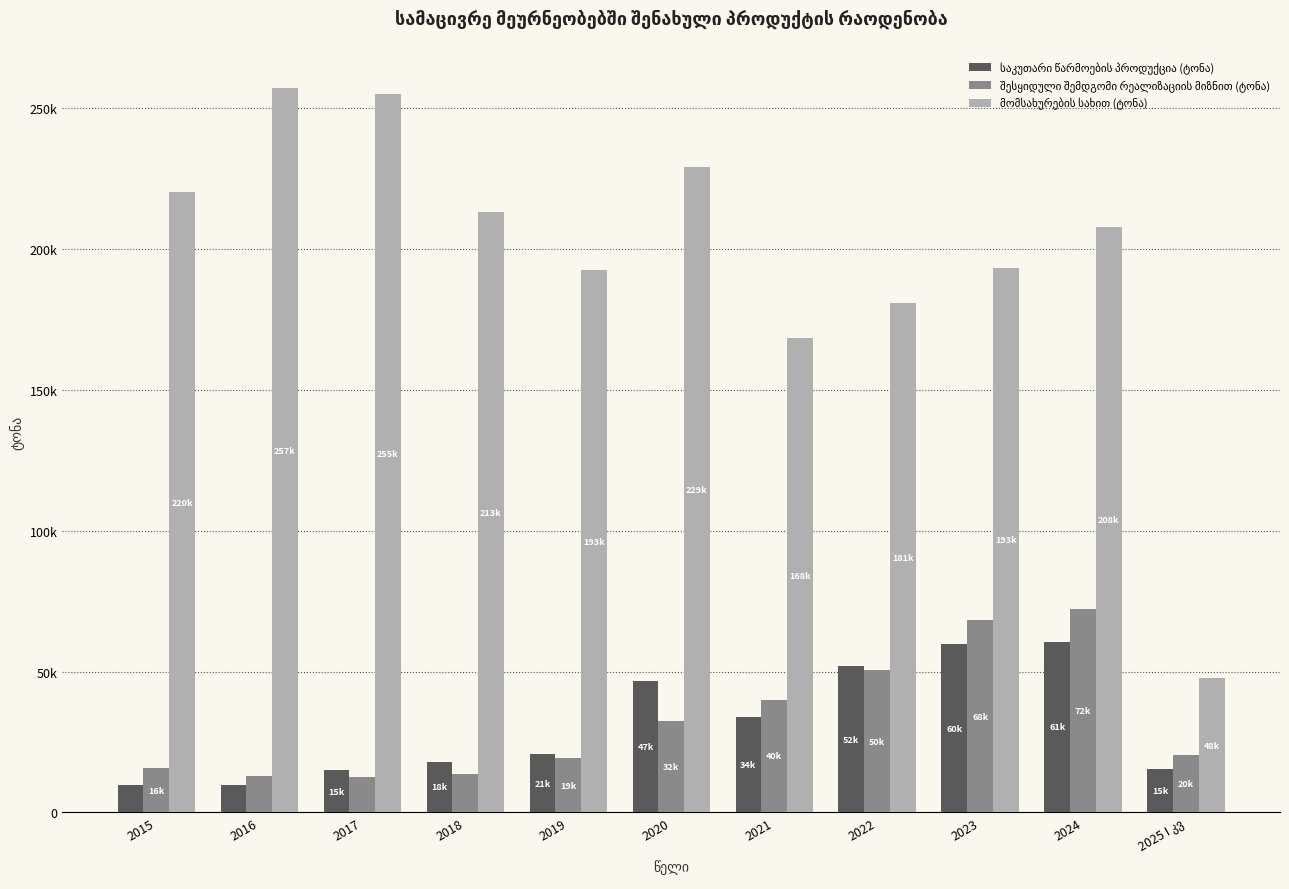

Which series has the largest total across all categories?

მომსახურების სახით (ტონა)